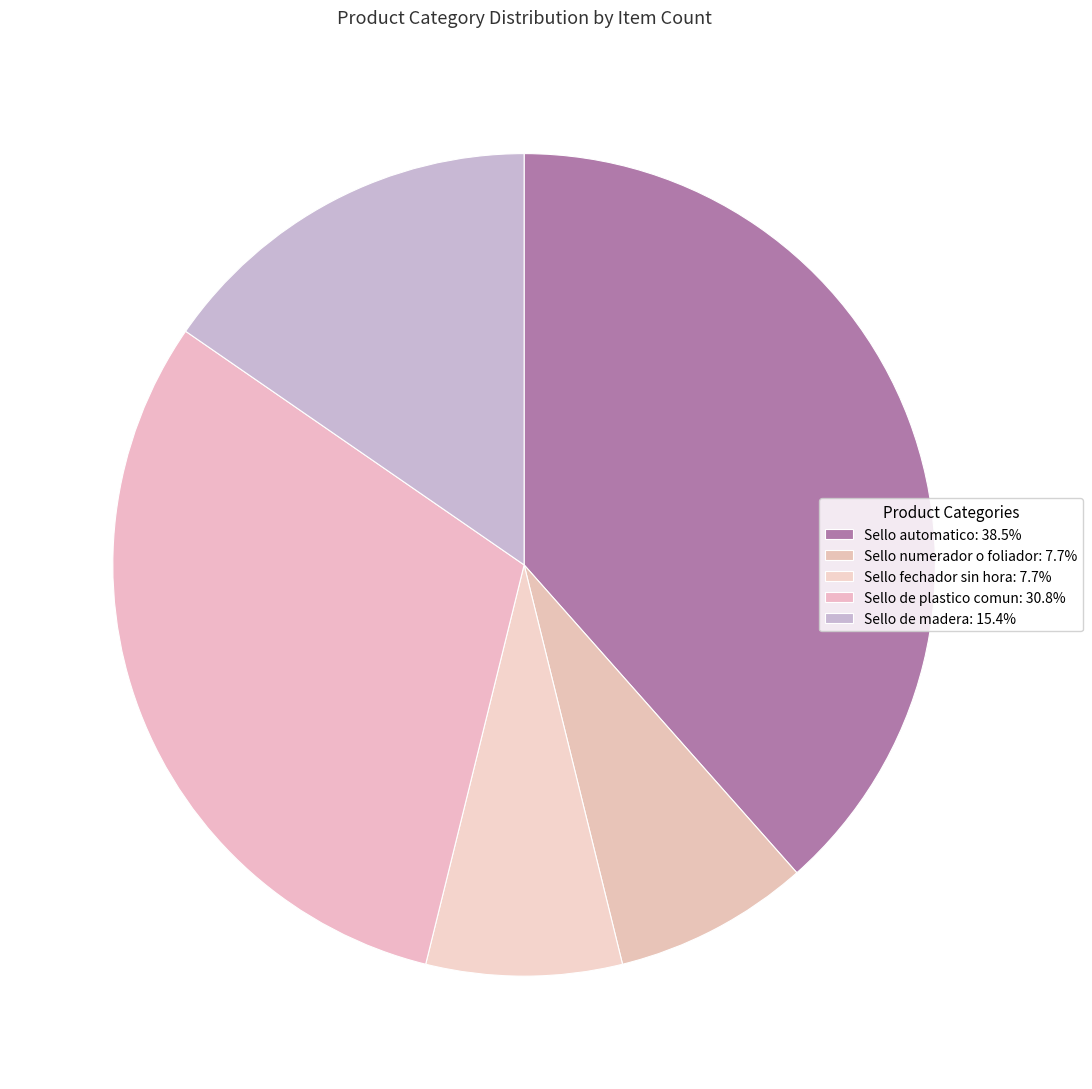

The Sello de madera slice represents 15% of the pie. True or false?

True